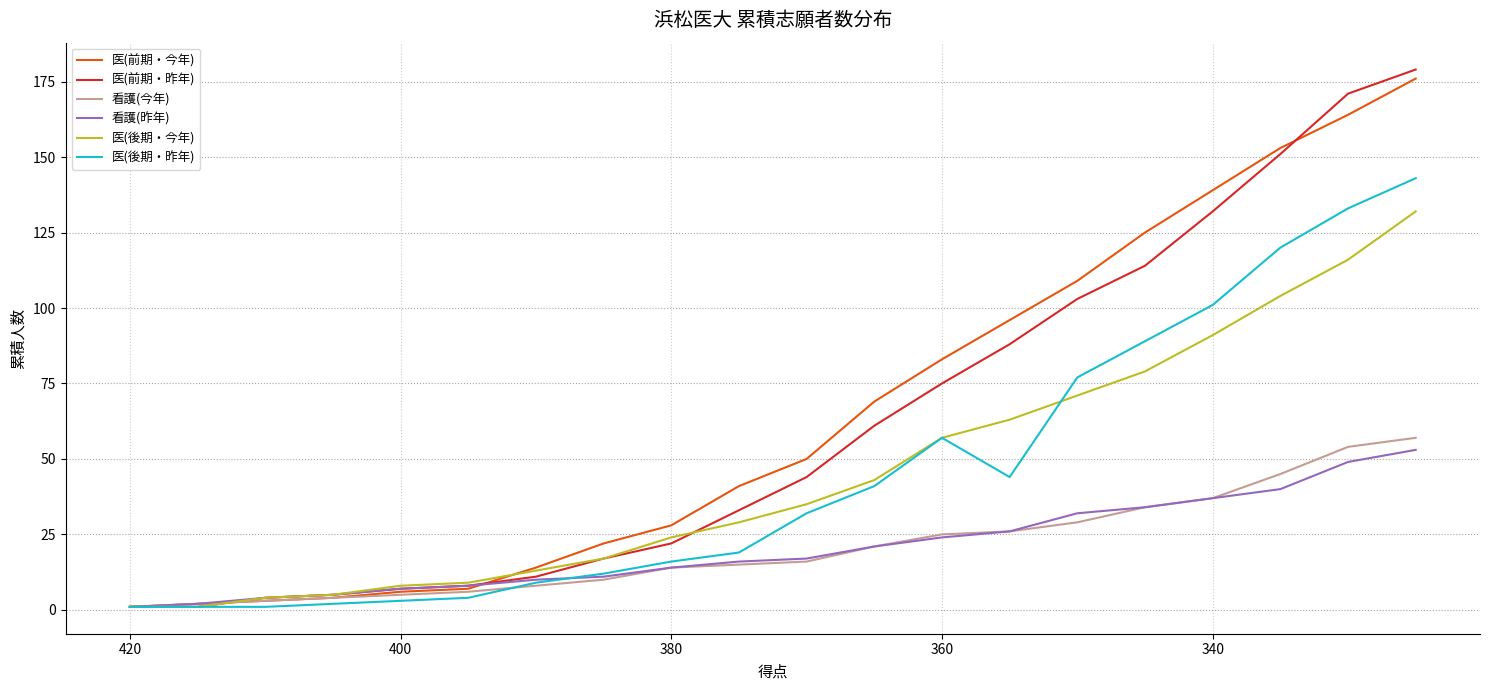

True or false: 医(後期・昨年) has more than 2 interior local peaks.

False